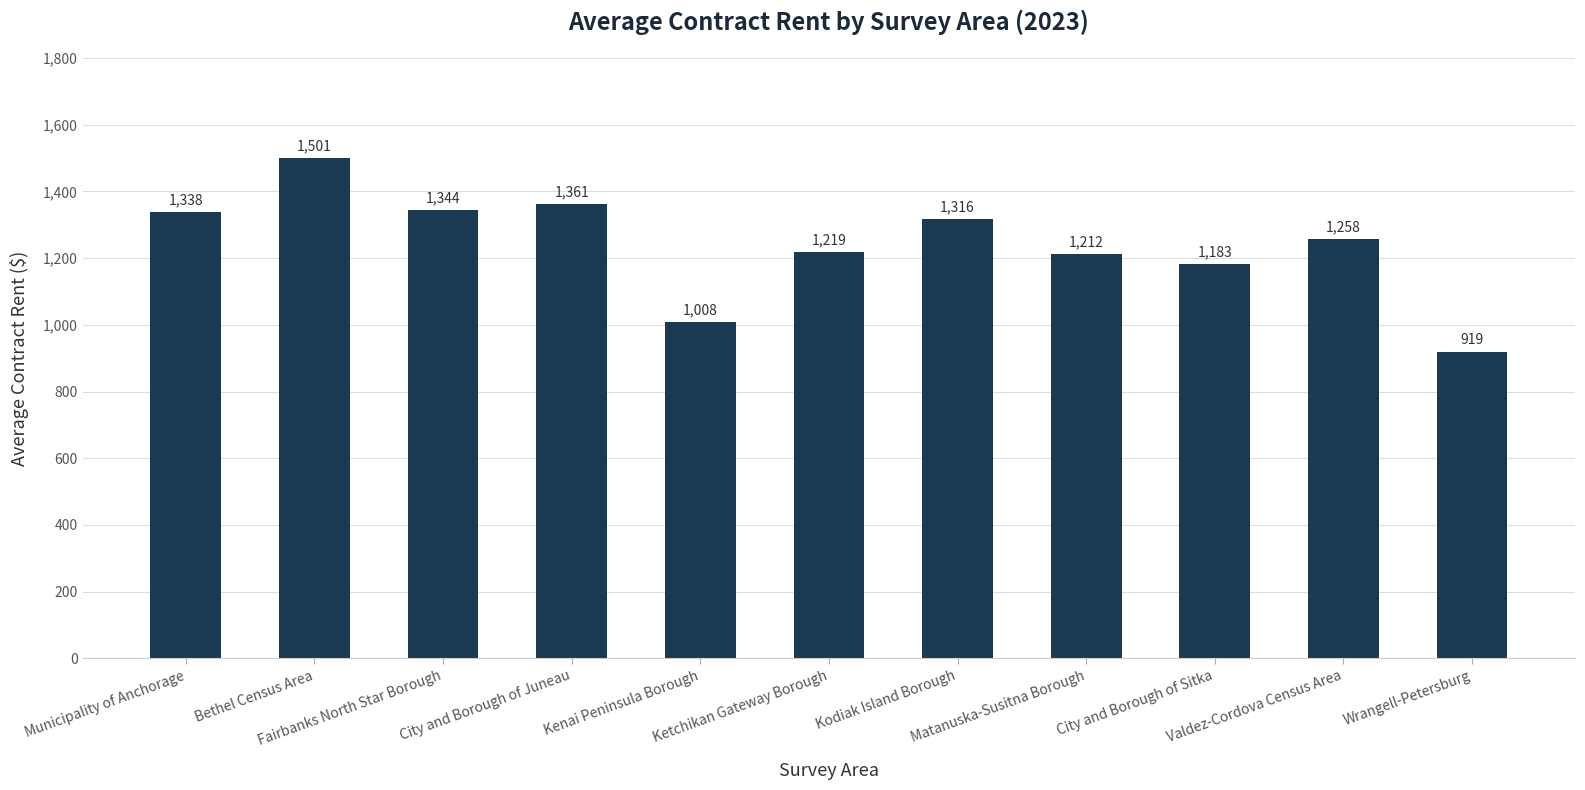

What is the label of the 4th bar from the right?

Matanuska-Susitna Borough